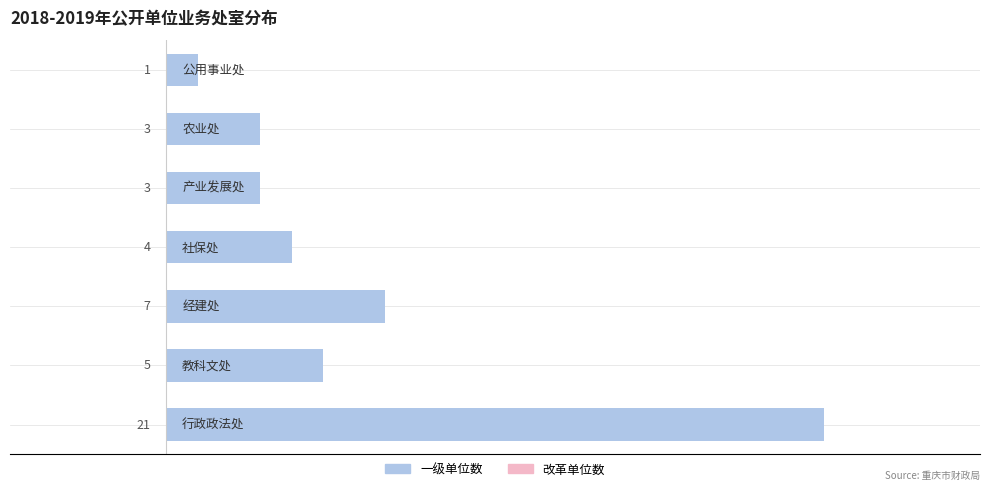

What is the difference between the second highest and minimum values?

6